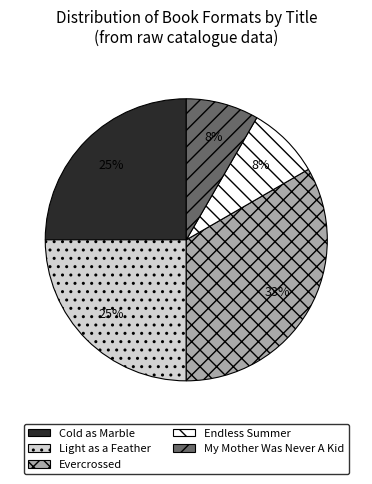

The Light as a Feather slice represents 25% of the pie. True or false?

True